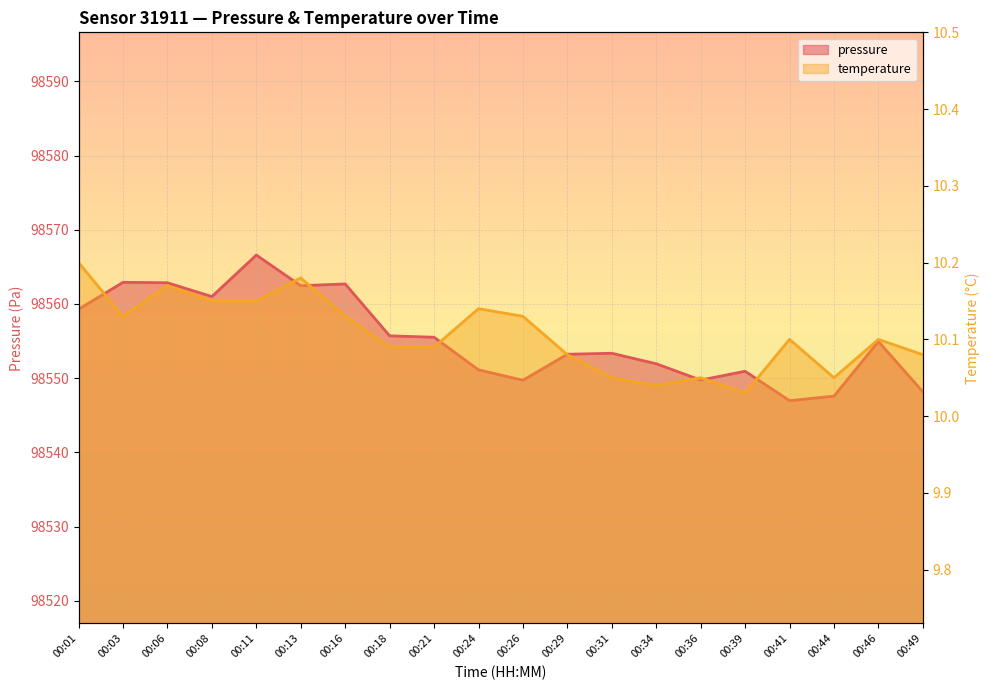

How many interior local valleys does the pressure series have?

5